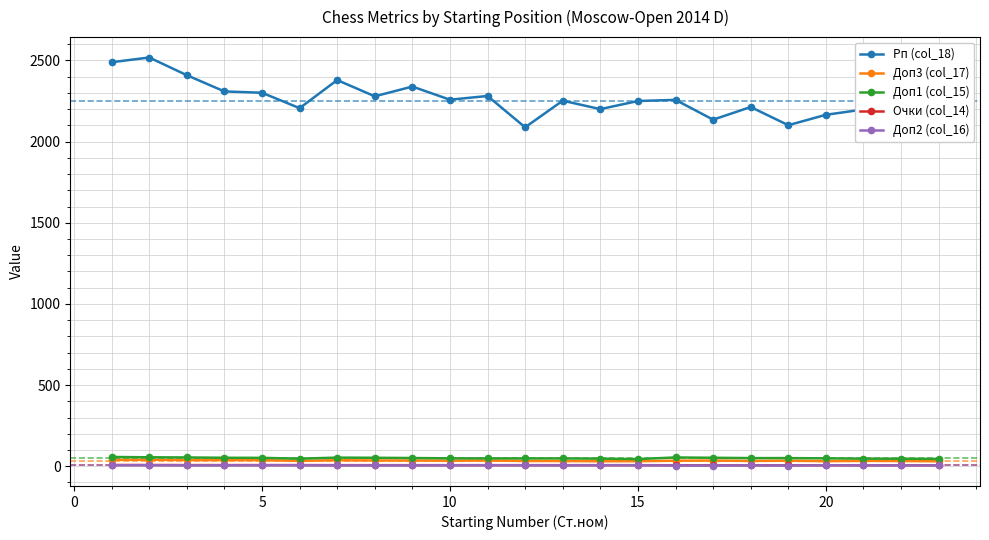

Which series has the widest spread of values?

Рп (col_18)